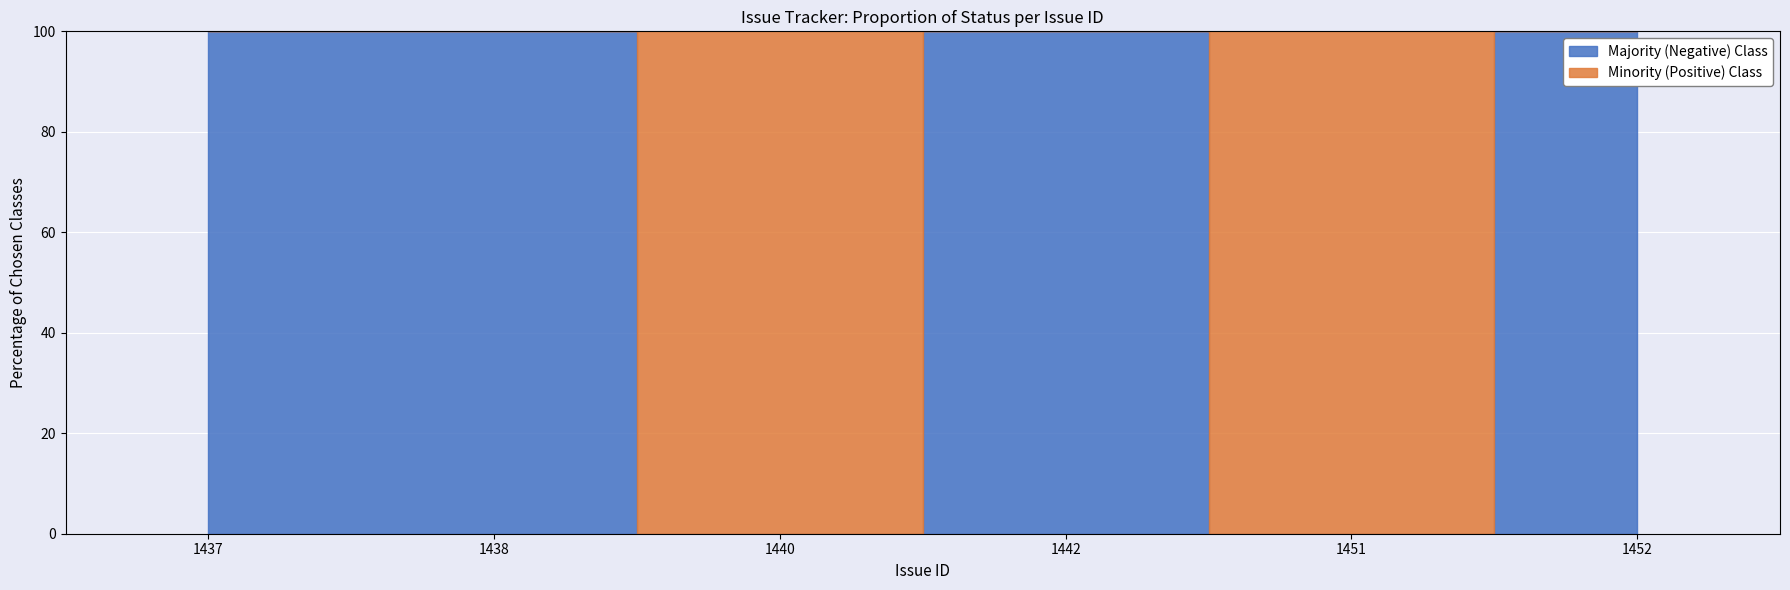

Between 1437 and 1442, which is larger?

1437